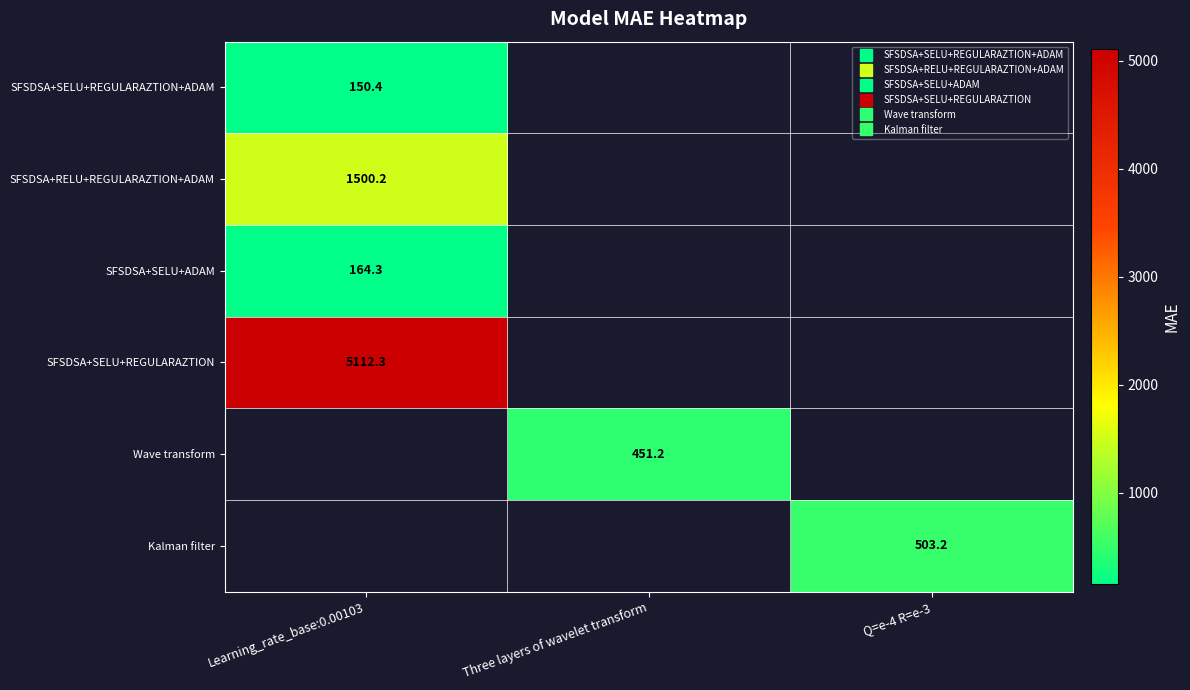

Is the value of Wave transform at Learning_rate_base:0.00103 greater than the value of SFSDSA+SELU+ADAM at Q=e-4 R=e-3?

No